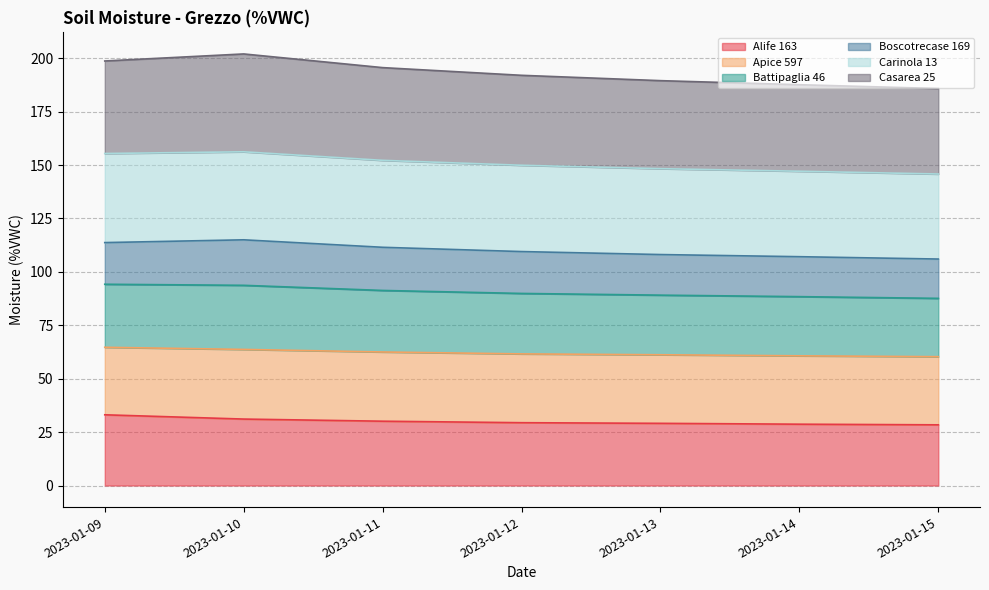

True or false: Alife 163 has a value of 19.3 at 2023-01-10.

False